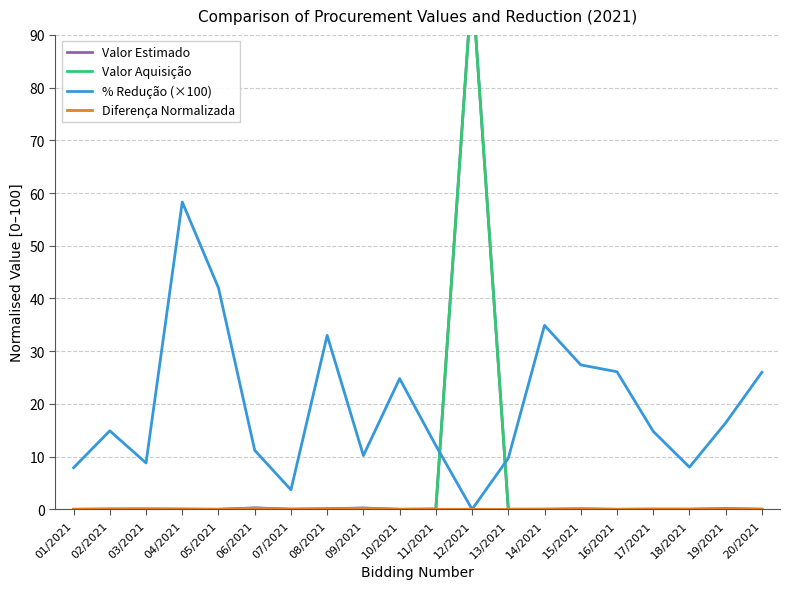

At which category is the sum across all series the highest?

12/2021